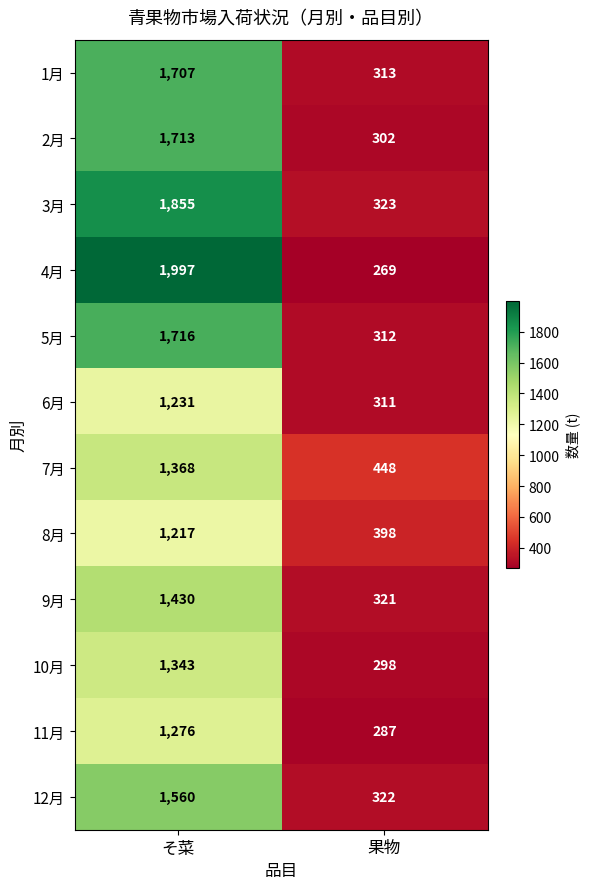

List the series in order of their peak value, highest first.

4月, 3月, 5月, 2月, 1月, 12月, 9月, 7月, 10月, 11月, 6月, 8月